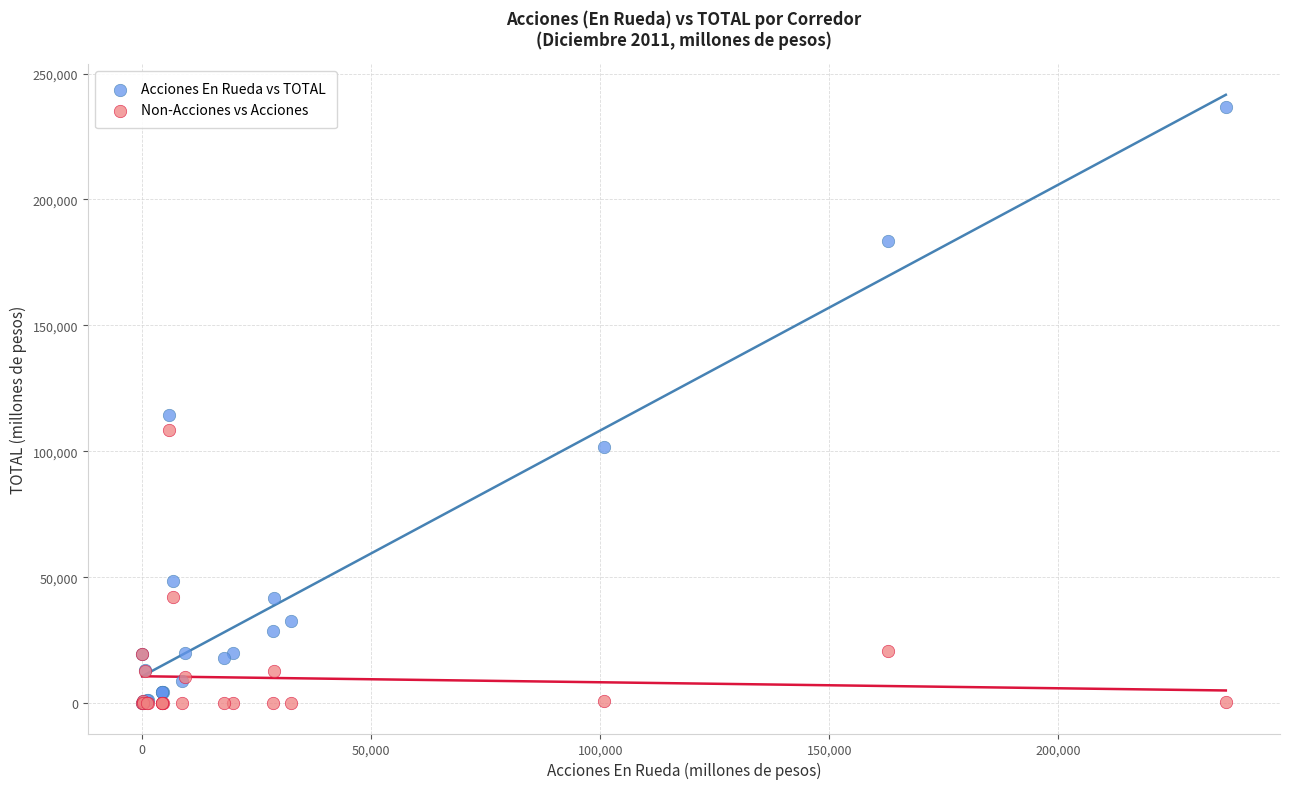

Across all series, what Y value is closest to 118410?

114263.8